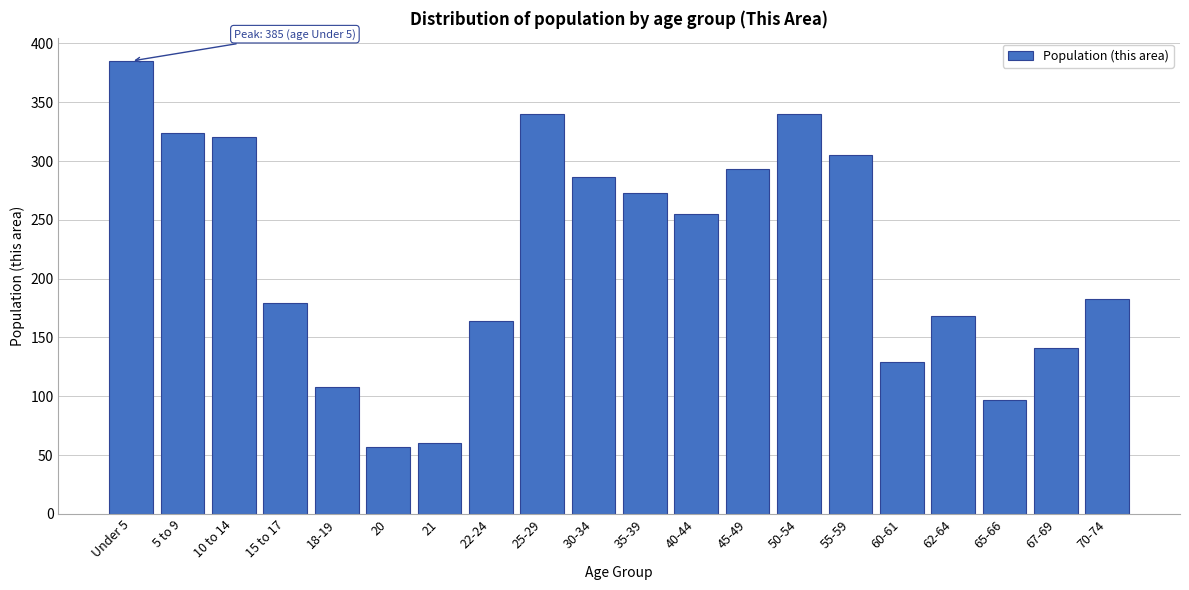

Reading left to right, list all the values displayed in this chart.

Under 5=385	5 to 9=324	10 to 14=320	15 to 17=179	18-19=108	20=57	21=60	22-24=164	25-29=340	30-34=286	35-39=273	40-44=255	45-49=293	50-54=340	55-59=305	60-61=129	62-64=168	65-66=97	67-69=141	70-74=183